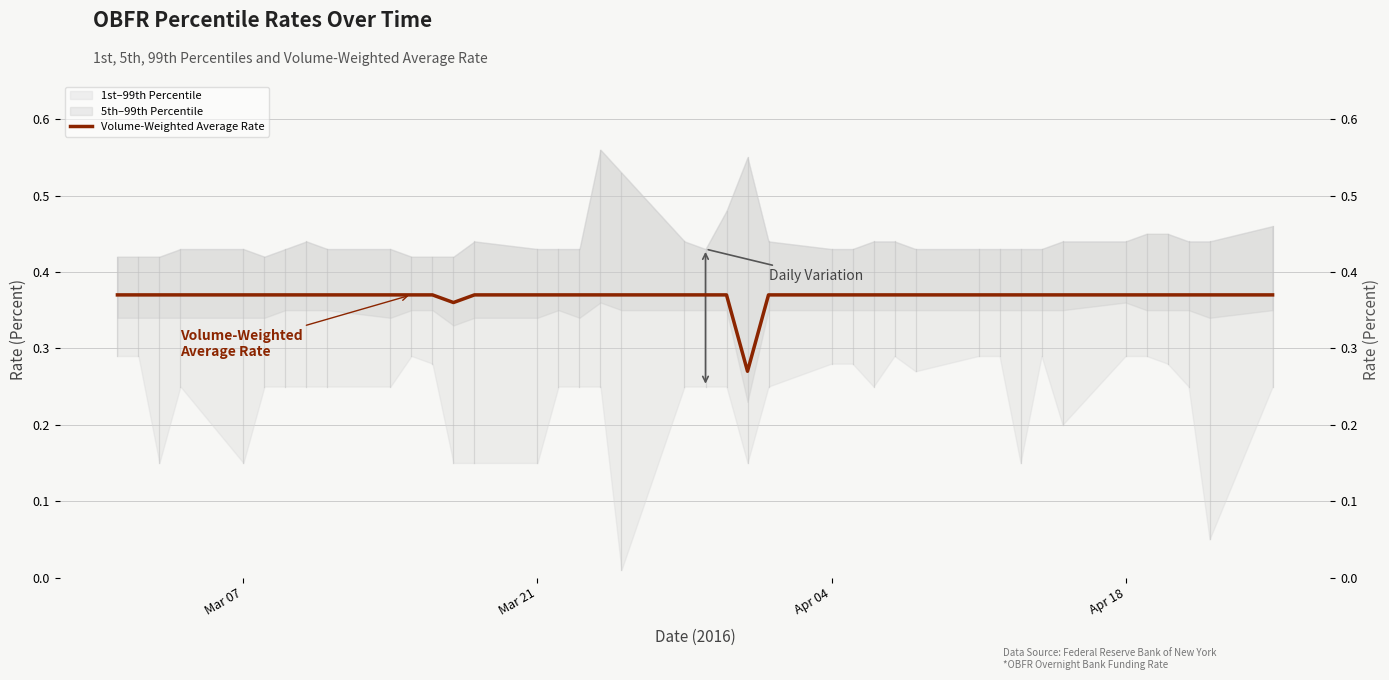

What is the sum of the values at 14 and Mar 21?

0.7